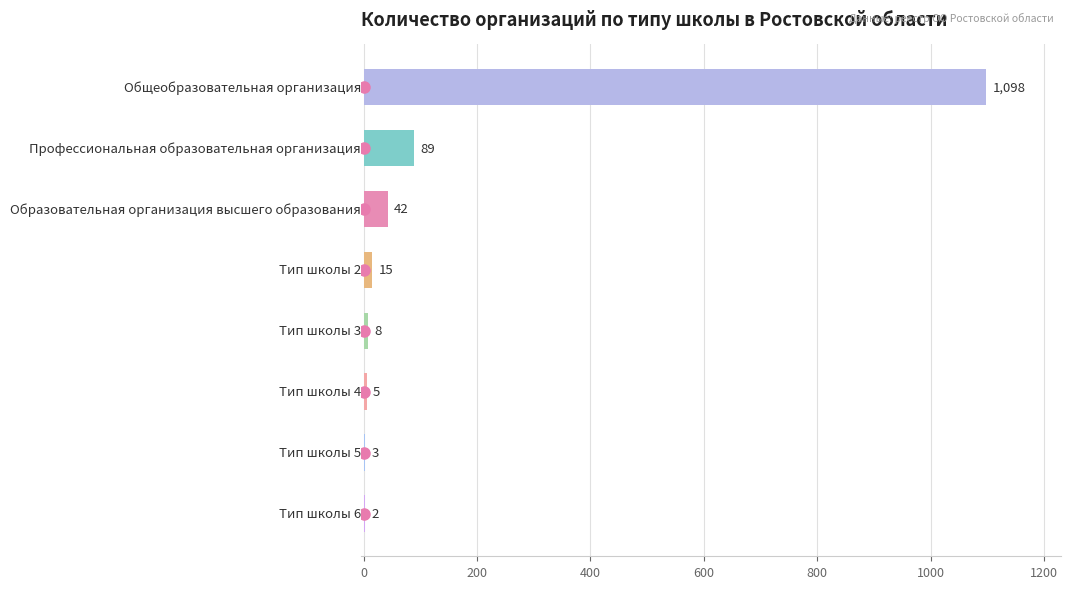

What is the maximum value shown in the chart?

1098